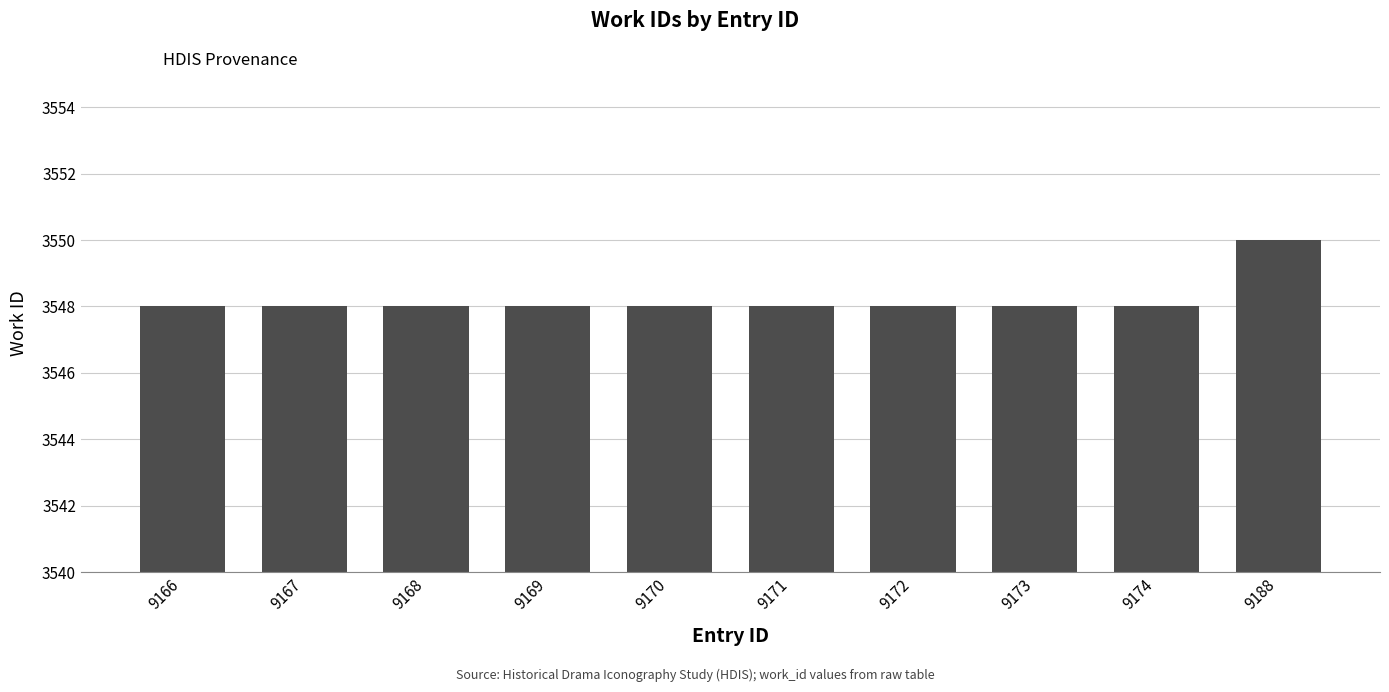

What is the sum of the values at 9170 and 9172?

7096